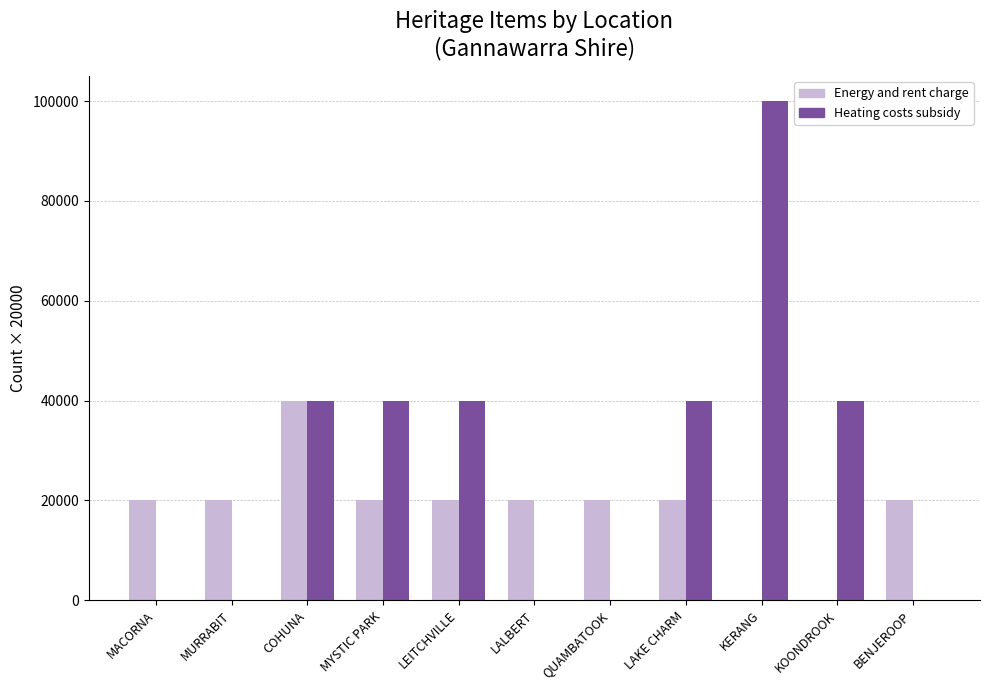

At which category is the sum across all series the highest?

KERANG